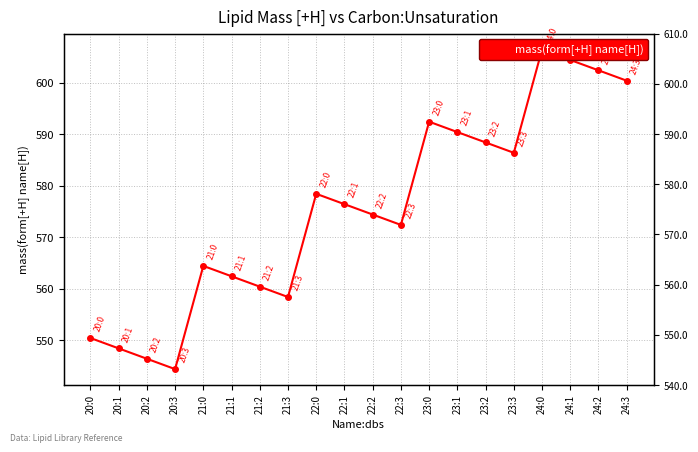

Between 24:3 and 21:0, which is larger?

24:3